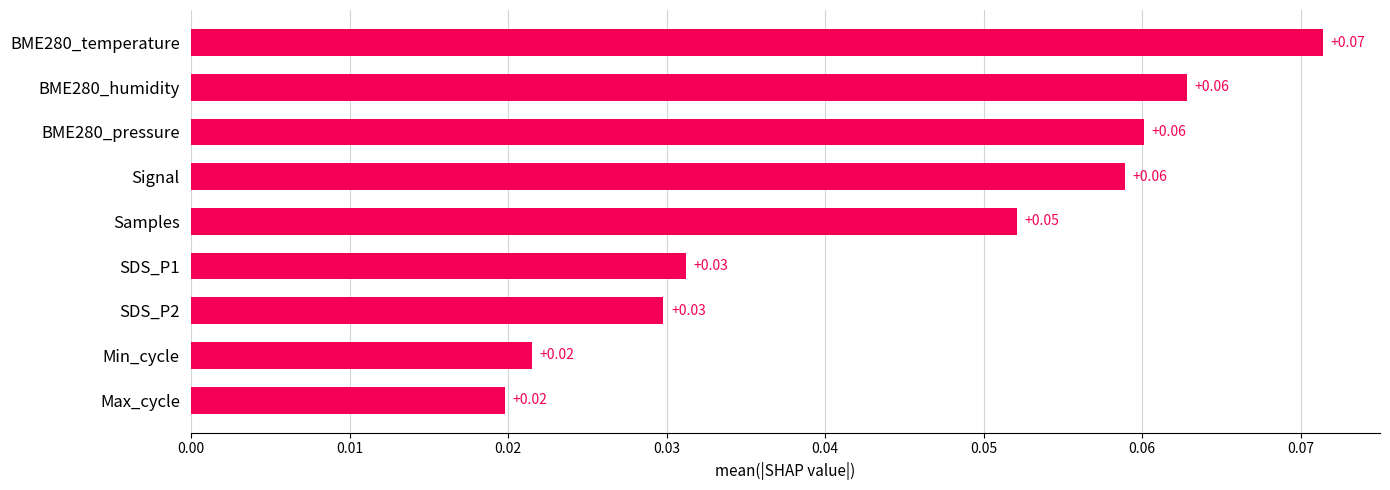

Does the chart contain any negative values?

No